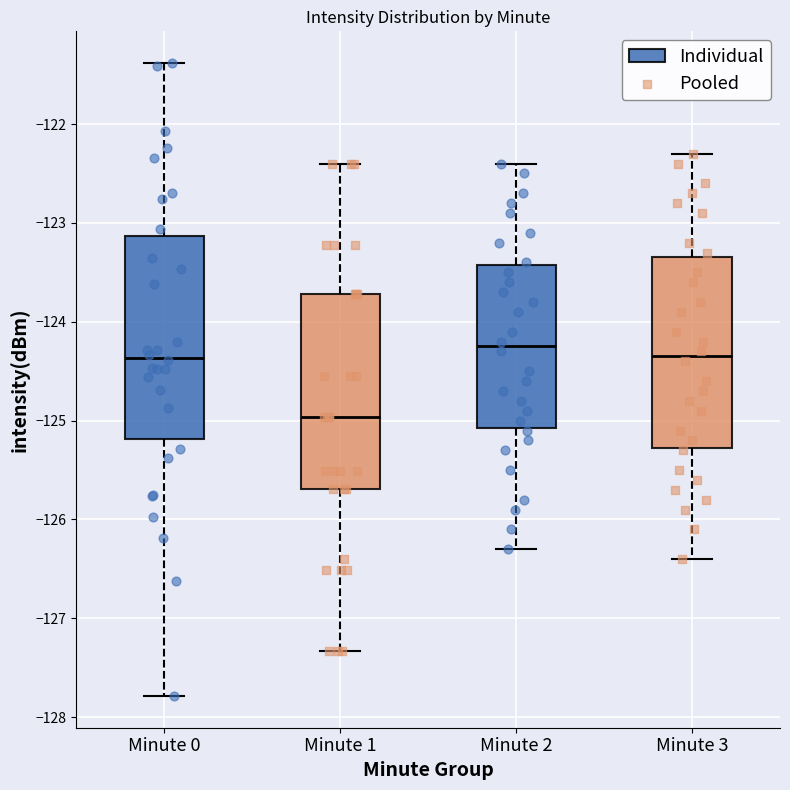

Reading left to right, read every box against the y-axis: the position of its median line, the range the box covers, and the ends of its whiskers. The values are not printed on the chart, so give them approximately, as read against the axis.

Minute 0: median -124.4, box -125.2 to -123.1, whiskers -127.8 to -121.4
Minute 1: median -125.0, box -125.7 to -123.7, whiskers -127.3 to -122.4
Minute 2: median -124.2, box -125.1 to -123.4, whiskers -126.3 to -122.4
Minute 3: median -124.3, box -125.3 to -123.3, whiskers -126.4 to -122.3